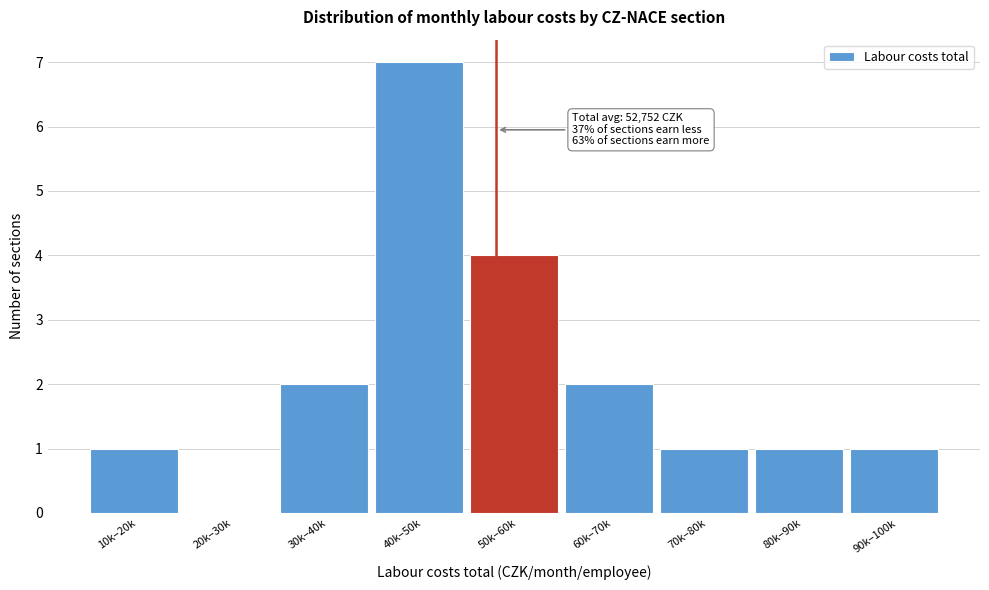

Reading left to right, extract all data points from this chart.

10k–20k=1	20k–30k=0	30k–40k=2	40k–50k=7	50k–60k=4	60k–70k=2	70k–80k=1	80k–90k=1	90k–100k=1